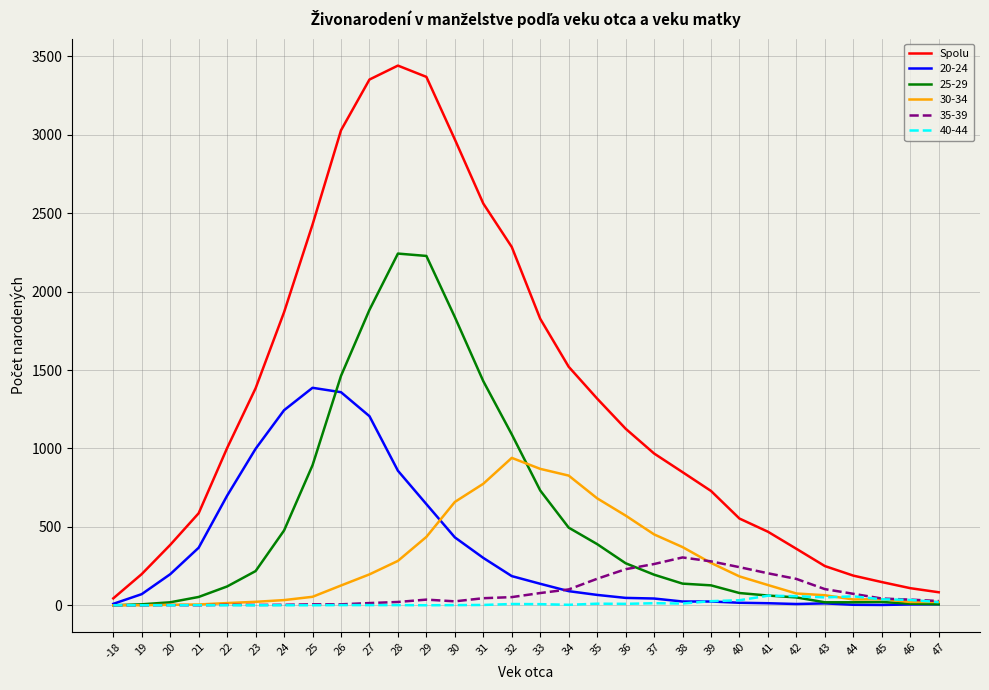

Which series has the widest spread of values?

Spolu